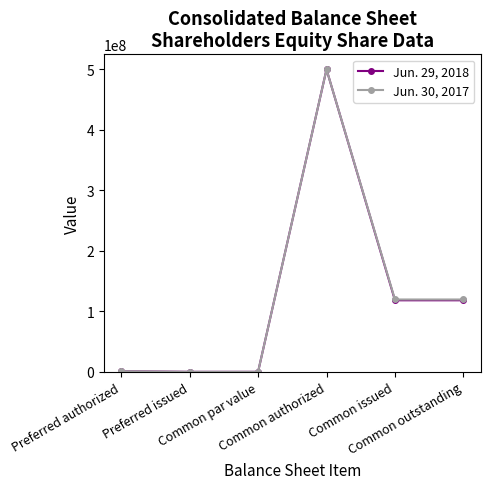

What is the maximum value shown in the chart?

500000000